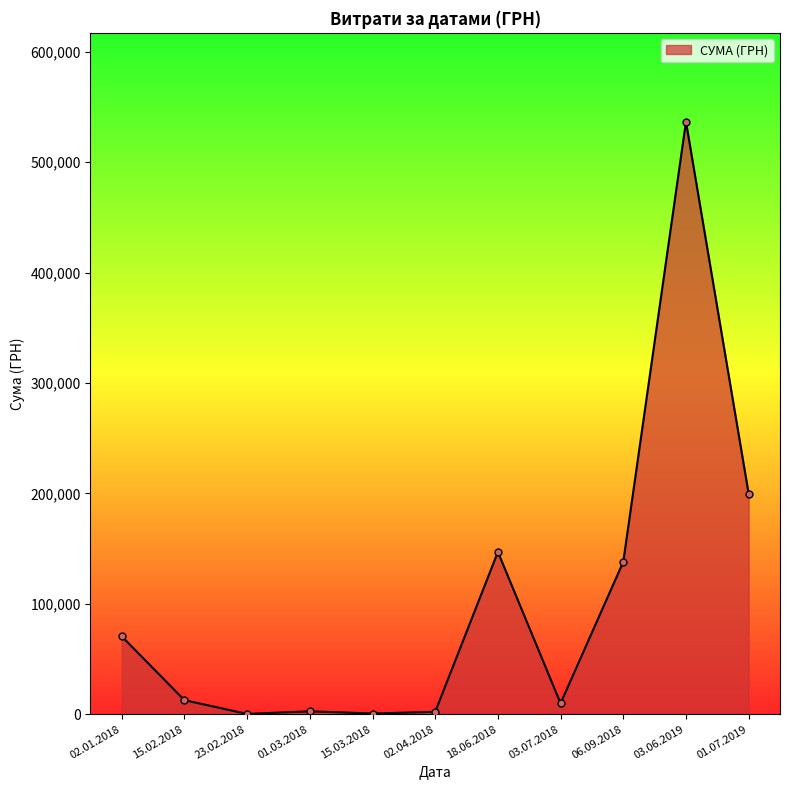

The chart shows a value of 670.8 at 15.03.2018. True or false?

True